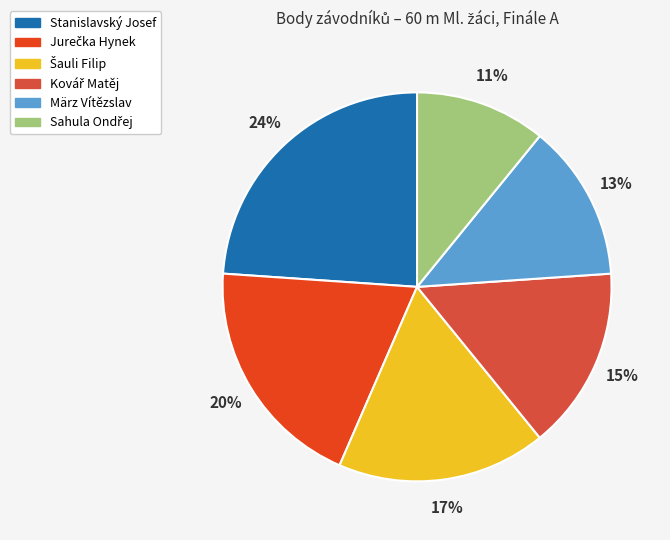

How many segments does this pie chart have?

6